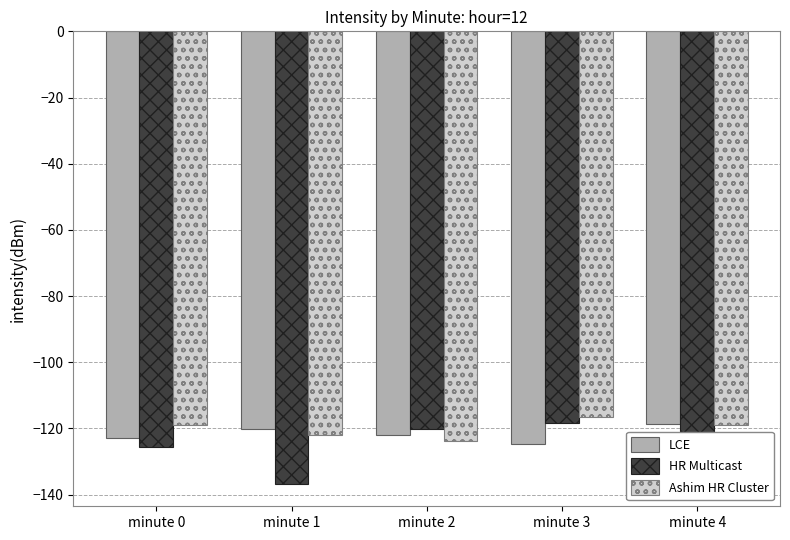

How many bars are there in each group?

3